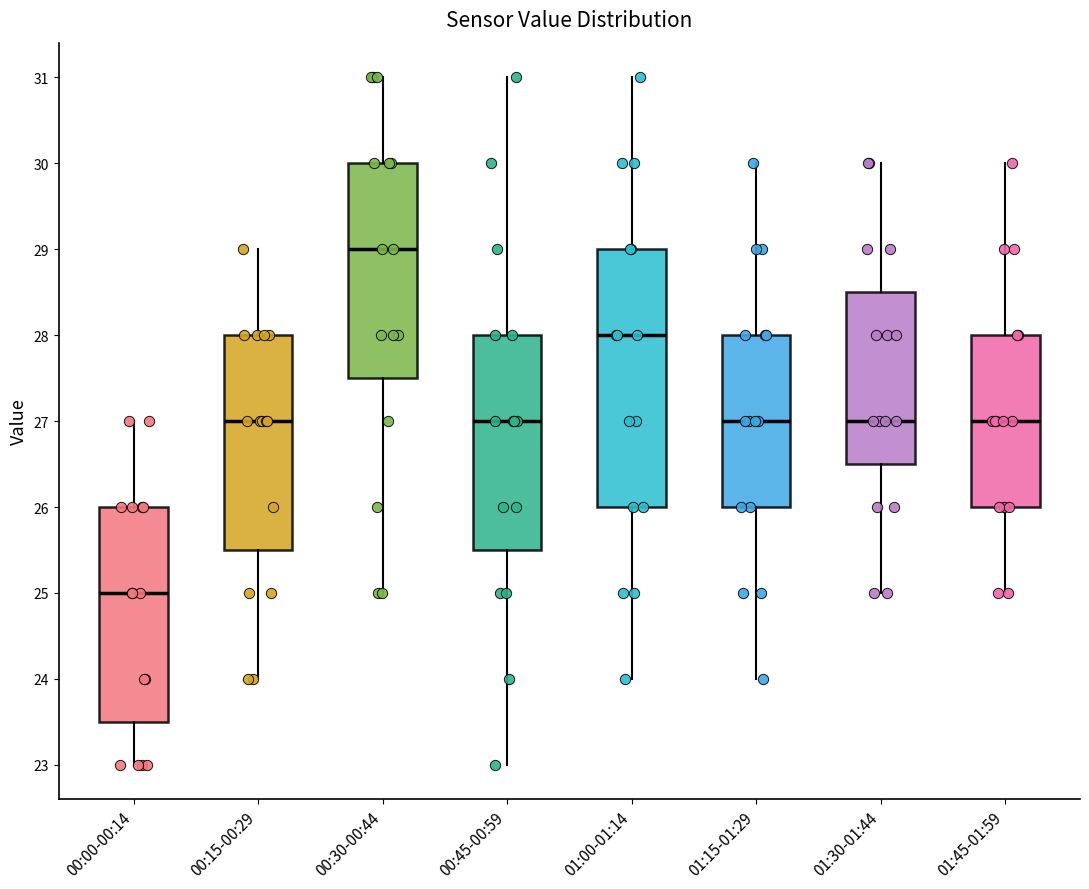

Where does the median line of the box for 01:15-01:29 sit on the y-axis? The values are not printed on the chart, so give them approximately, as read against the axis.

27.0